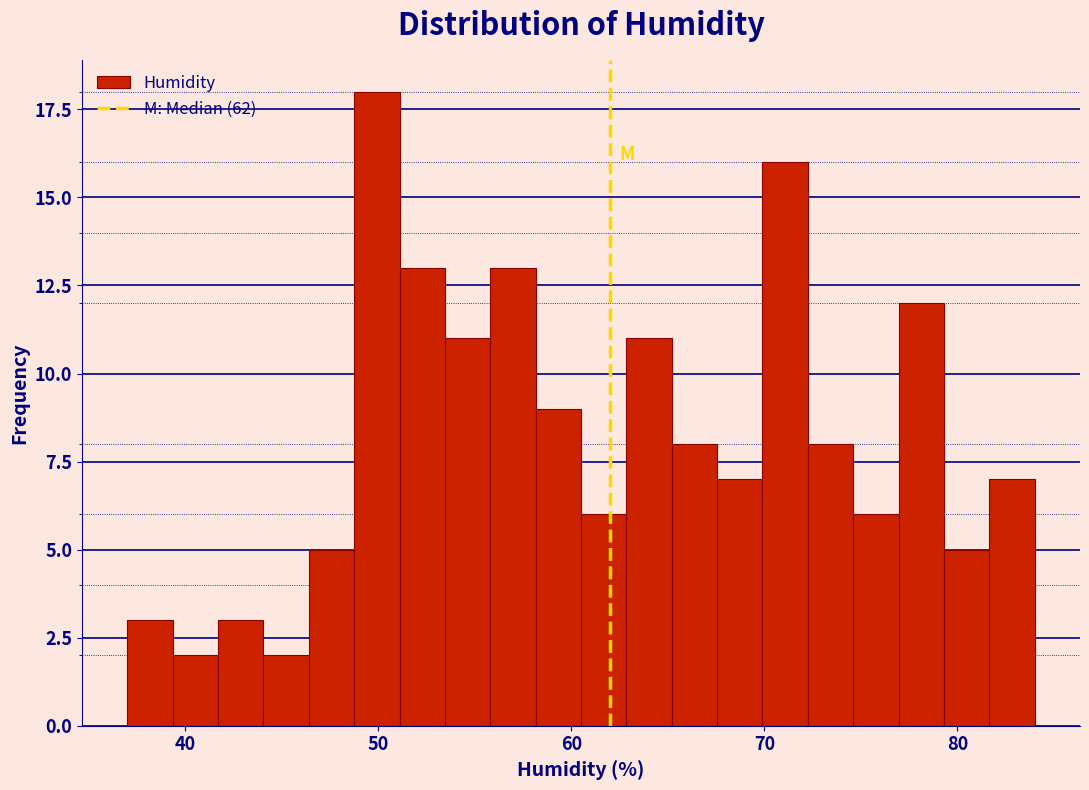

Read against the x-axis, roughly where is the centre of the tallest bar?

50